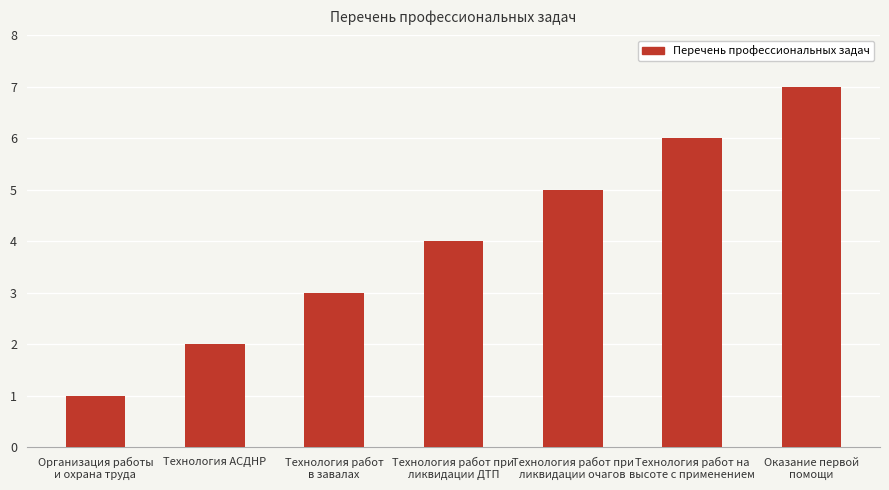

What is the value of the 6th bar from the left?

6